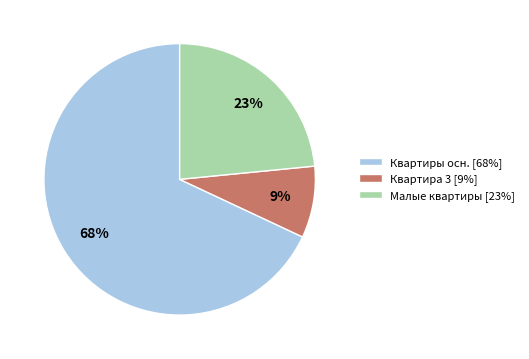

How many slices are in this pie chart?

3